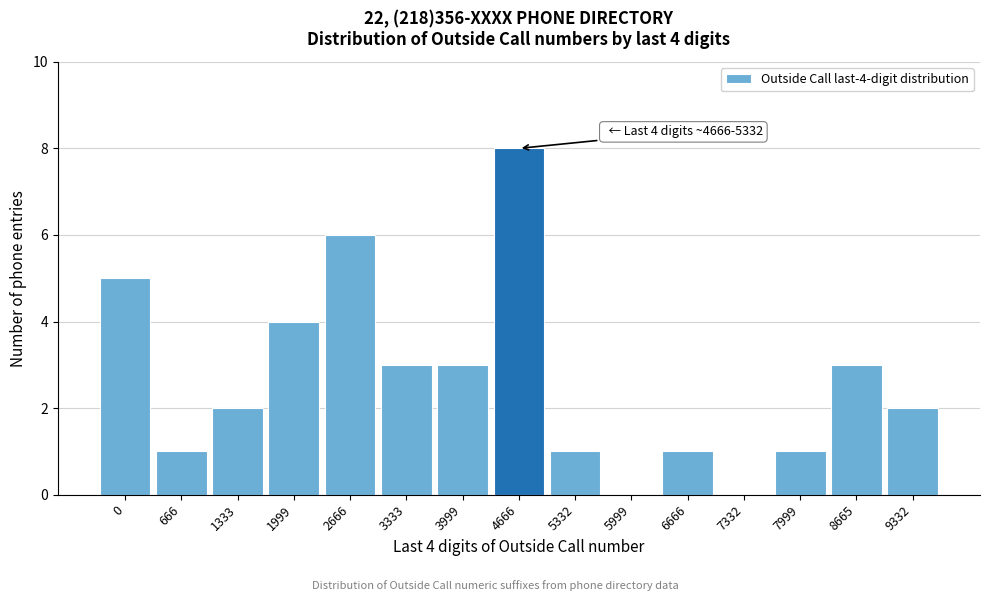

Reading right to left, extract all data points from this chart.

9332=2	8665=3	7999=1	7332=0	6666=1	5999=0	5332=1	4666=8	3999=3	3333=3	2666=6	1999=4	1333=2	666=1	0=5